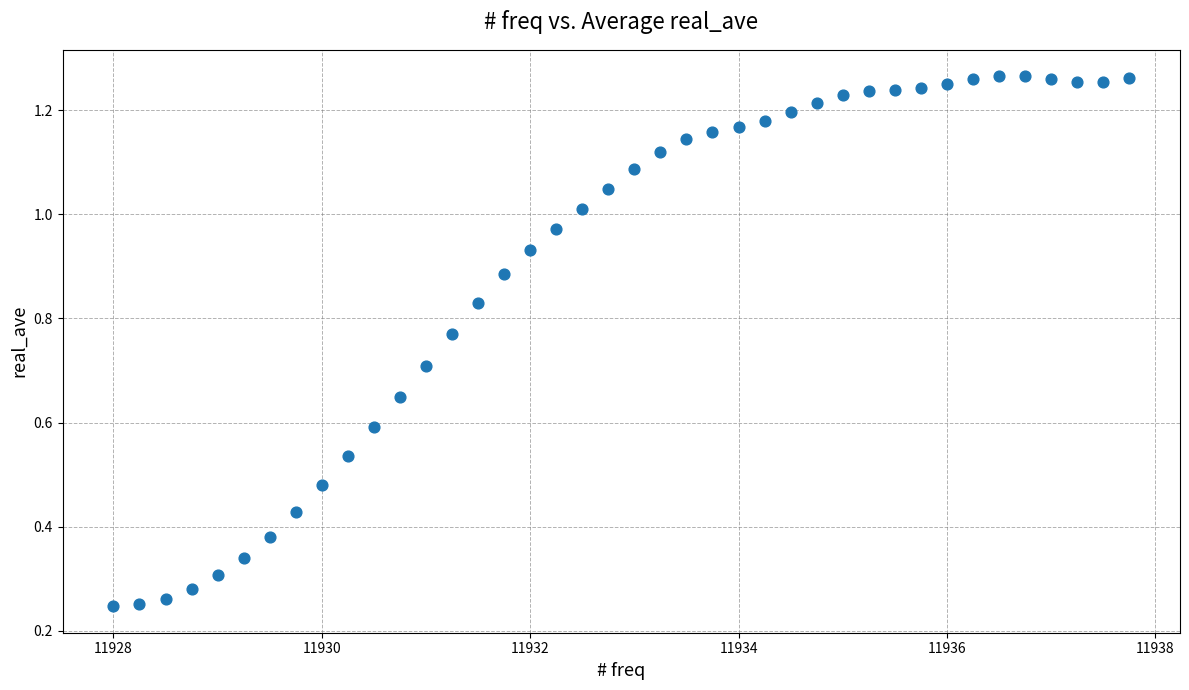

What is the range of X values (max minus min)?

9.8